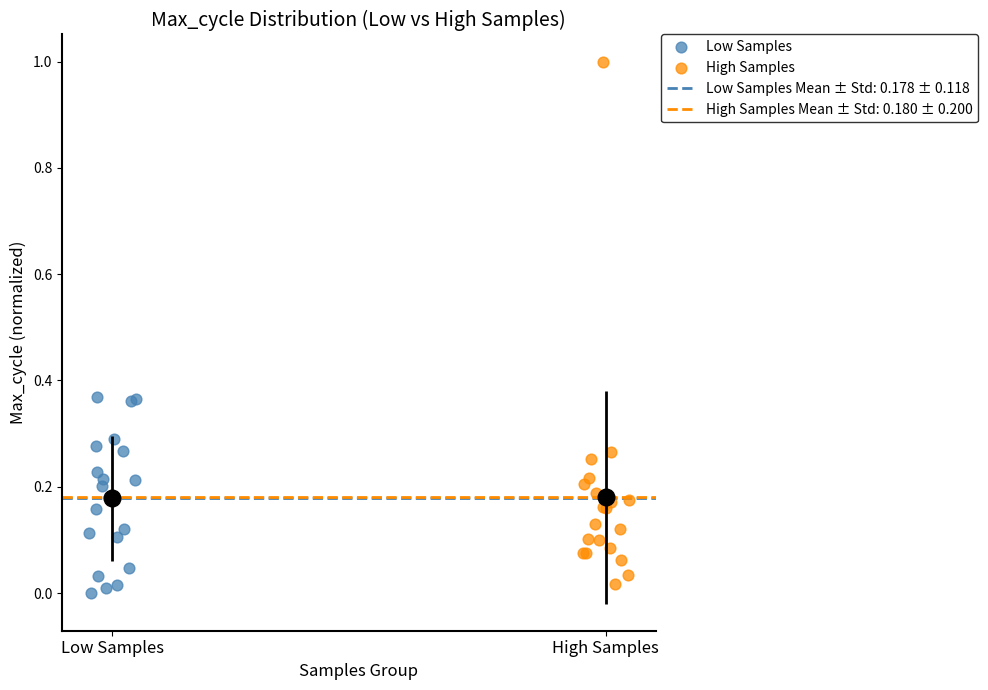

Which series reaches the minimum Y coordinate?

Low Samples